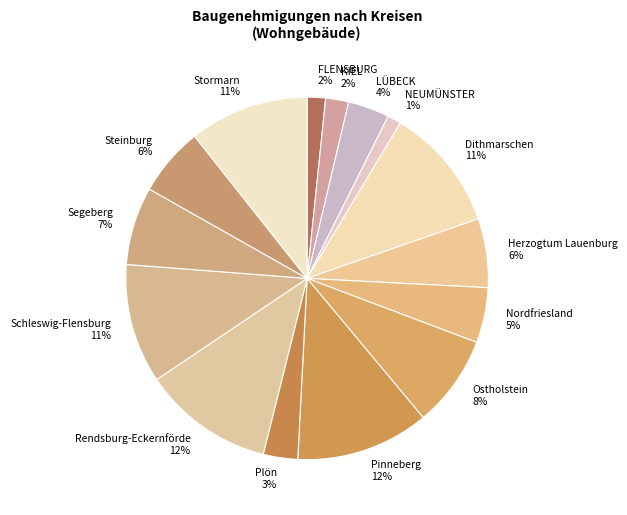

Combined, do Nordfriesland 5% and Rendsburg-Eckernförde 12% account for over 50%?

No